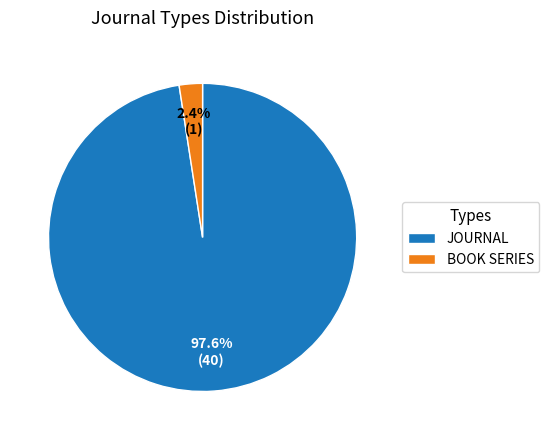

Which category has the biggest portion of the pie?

JOURNAL